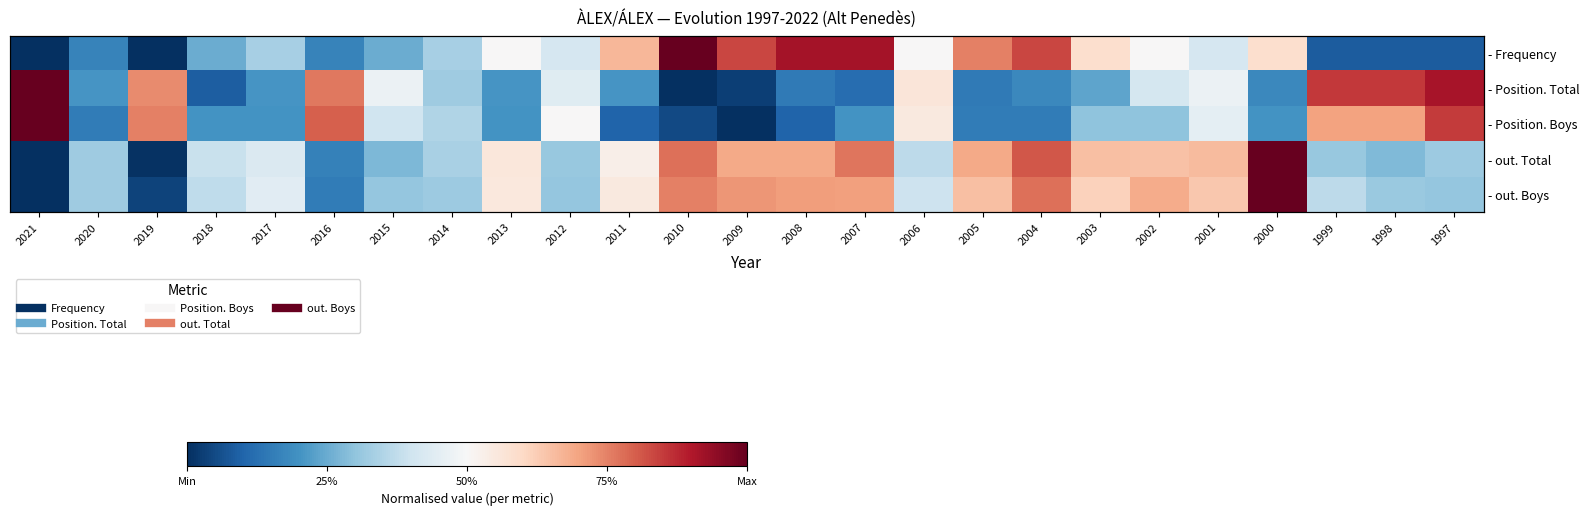

The - out. Total series shows 0.3 at 2015. True or false?

True